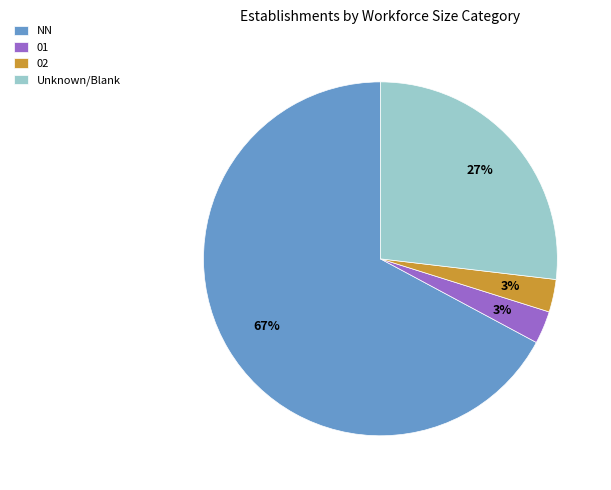

To the nearest percent, what percentage of the pie is 01?

3%